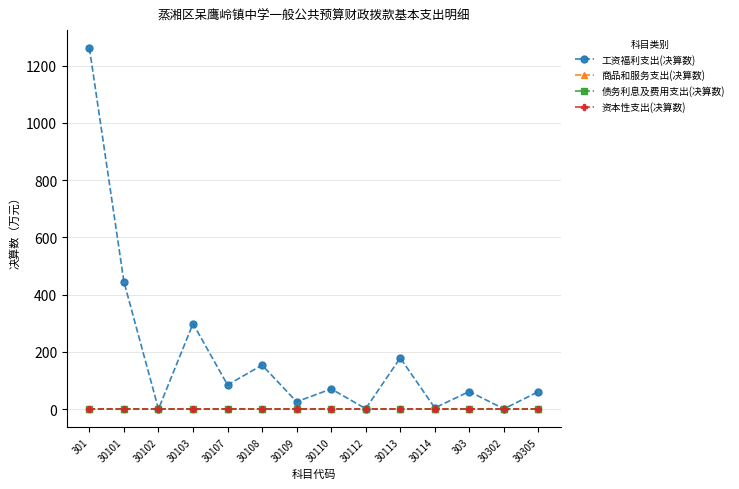

What is the label of the 7th point from the left?

30109